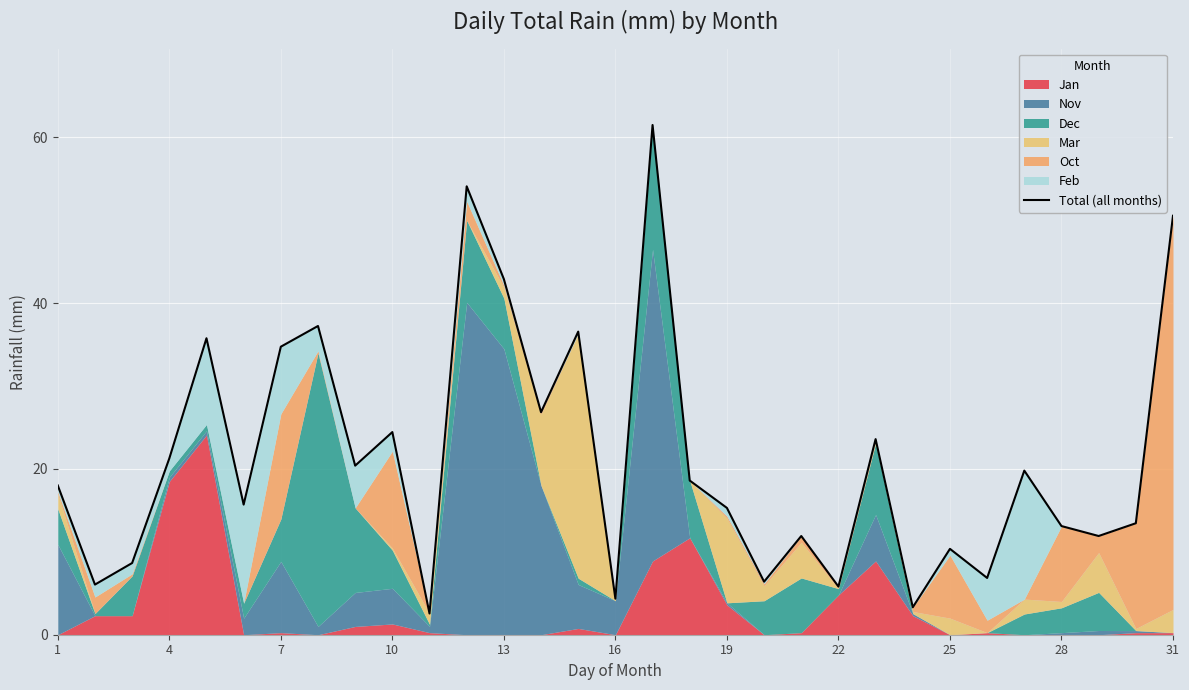

How many points are higher than both their immediate neighbors (excluding endpoints)?

10